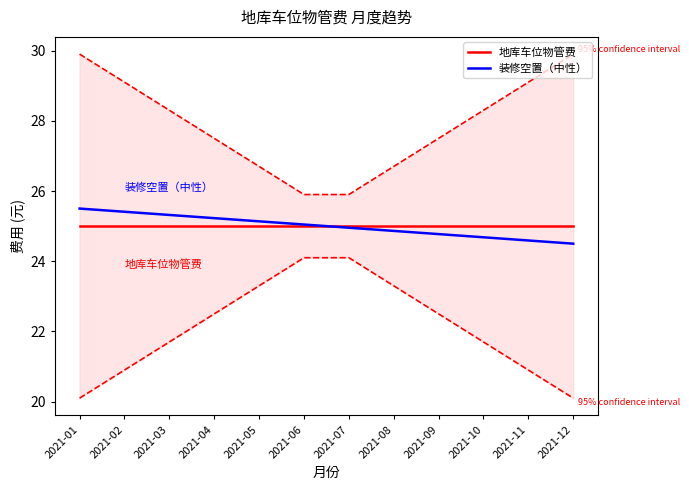

How many intersections are there between 地库车位物管费 and 装修空置（中性）?

1